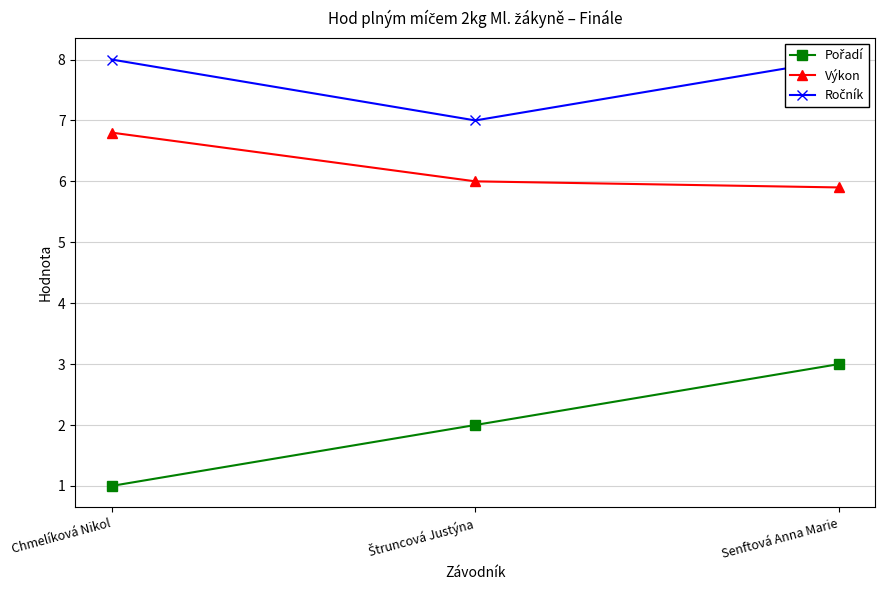

How many Ročník values are between 7 and 8?

3